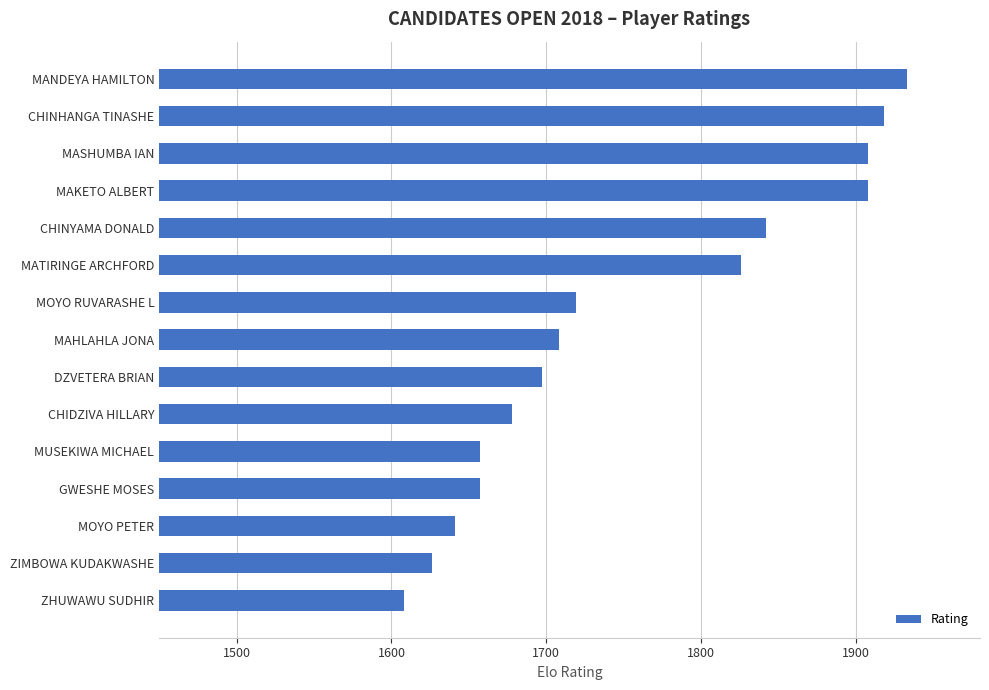

At which category does the chart reach its peak across all series?

MANDEYA HAMILTON